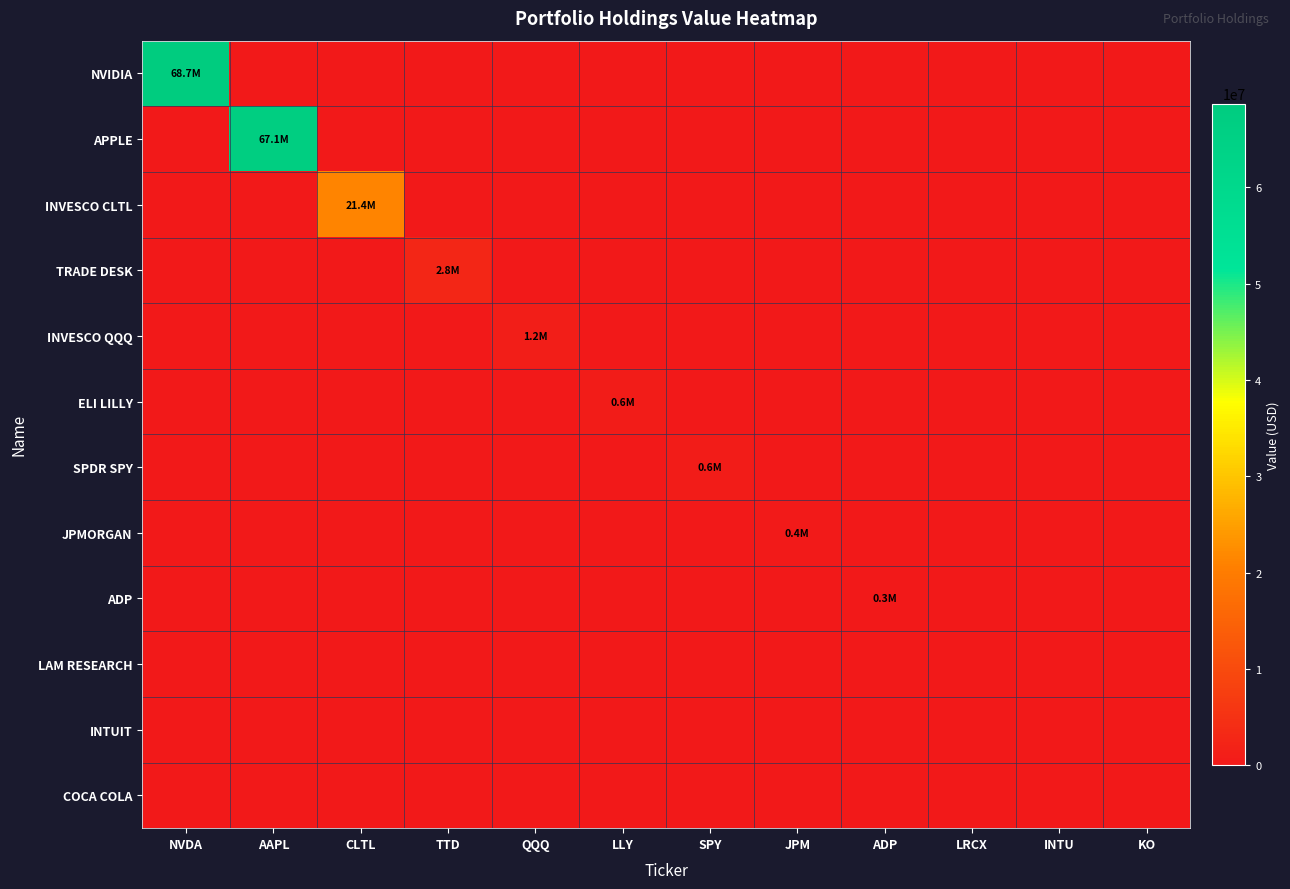

Count the number of data series in this chart.

12